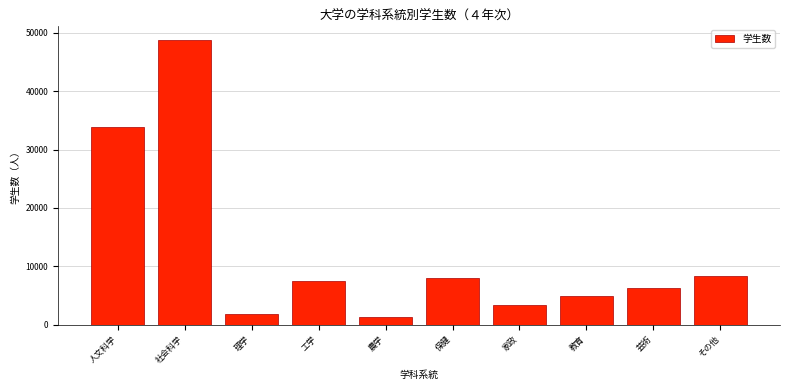

Reading left to right, extract all data points from this chart.

人文科学=33938	社会科学=48807	理学=1862	工学=7434	農学=1324	保健=8029	家政=3379	教育=4869	芸術=6311	その他=8373